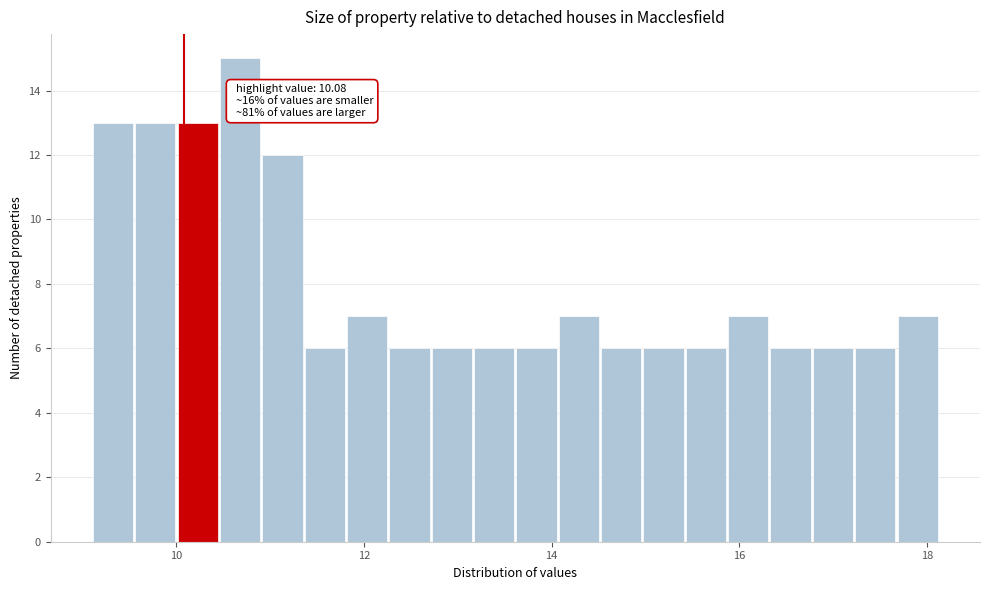

Read against the x-axis, roughly where is the centre of the tallest bar?

10.6